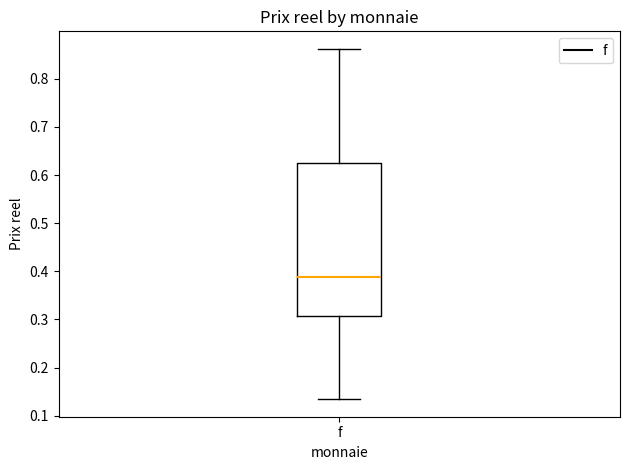

Transcribe this box plot: give where the median line is, the range the box spans, and where the two whiskers end, as read against the y-axis. The values are not printed on the chart, so give them approximately, as read against the axis.

median 0.39, box 0.31 to 0.63, whiskers 0.13 to 0.86